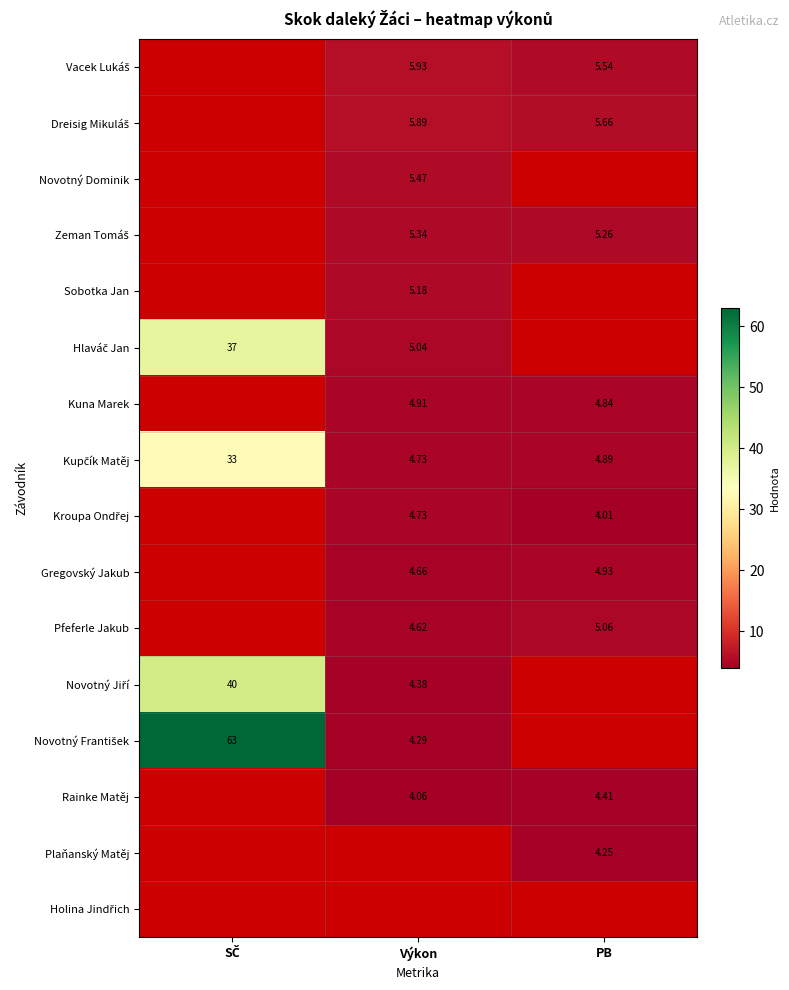

List the labels in order of Kuna Marek value, largest first.

SČ, Výkon, PB